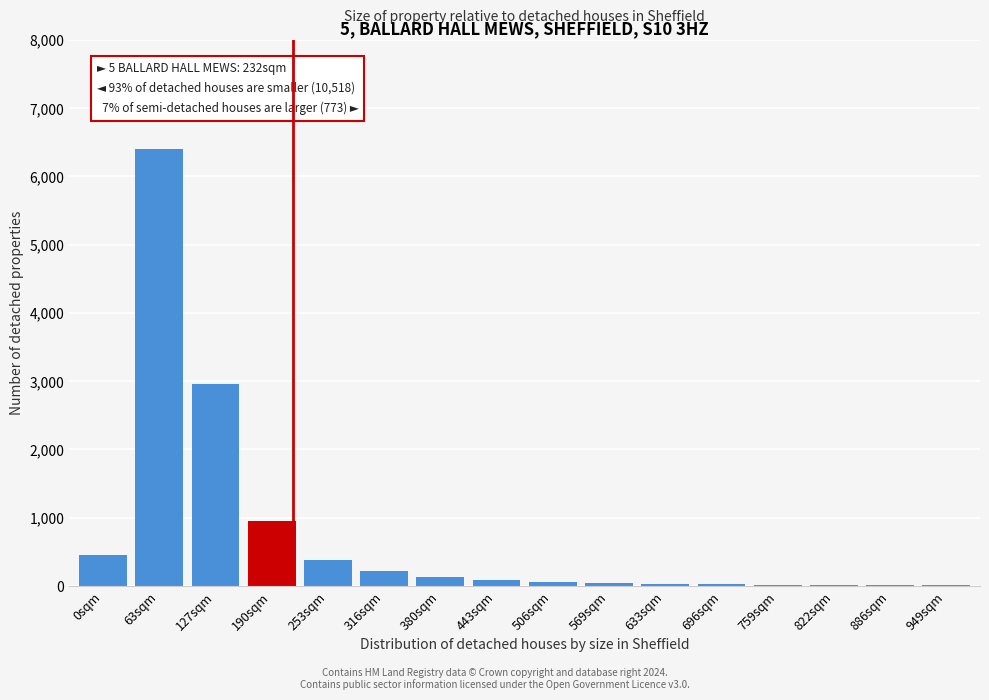

Where is the data nearest to the value 3202?

127sqm